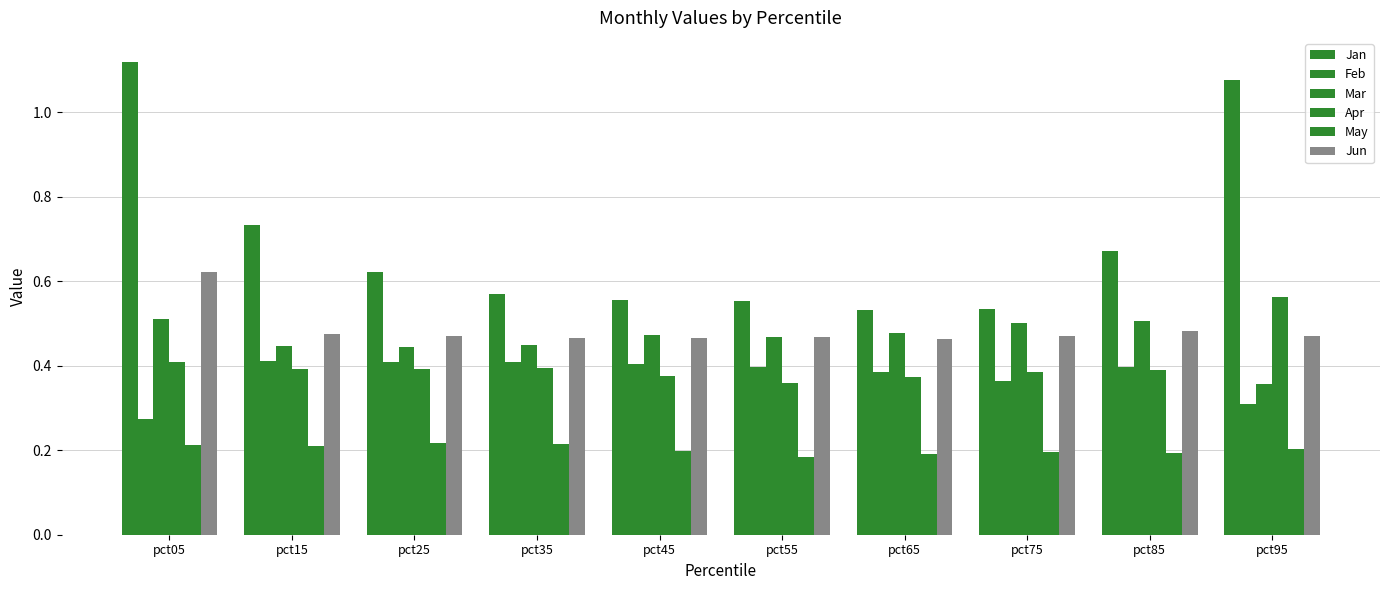

Are the bars horizontal?

No